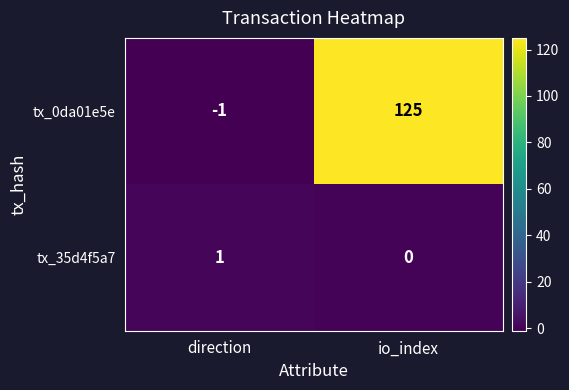

What is the spread (max minus min) of values at io_index?

125